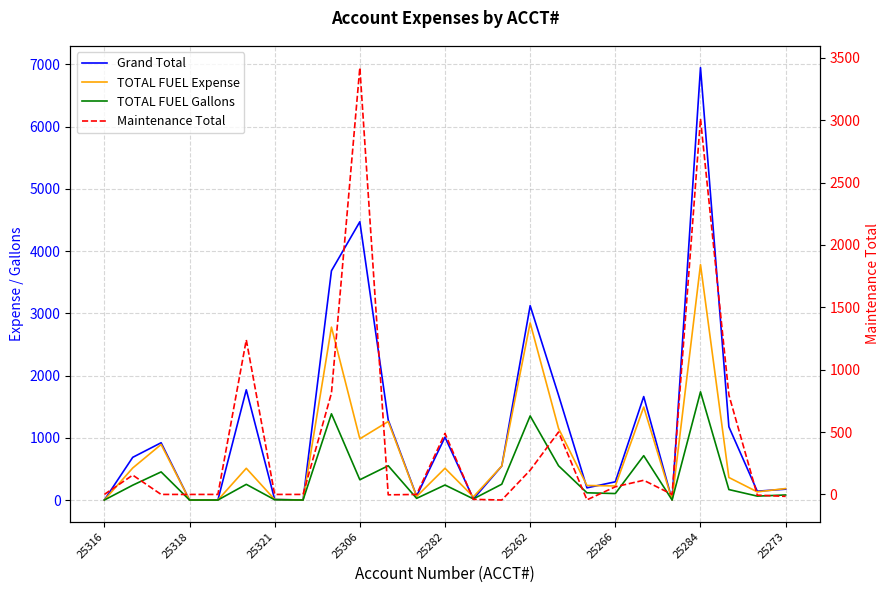

How many values in the TOTAL FUEL Gallons series are below 168?

12